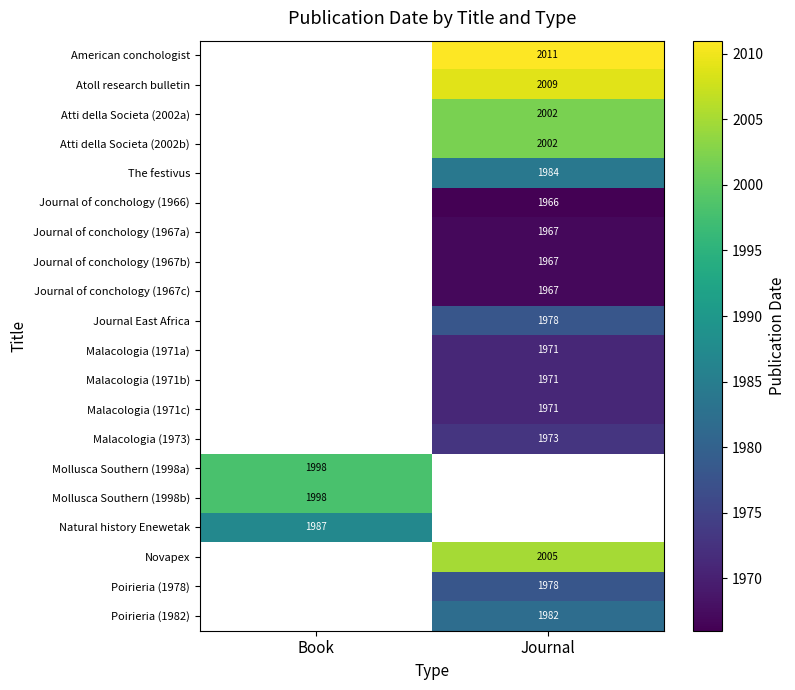

The American conchologist series shows 636 at Journal. True or false?

False